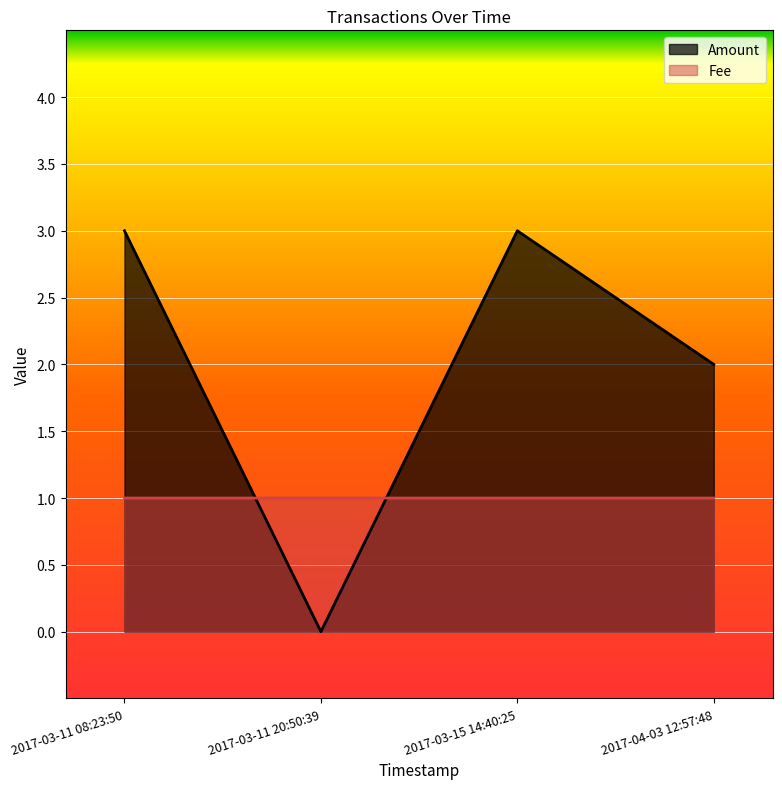

At which category does Amount reach its first local valley?

2017-03-11 20:50:39